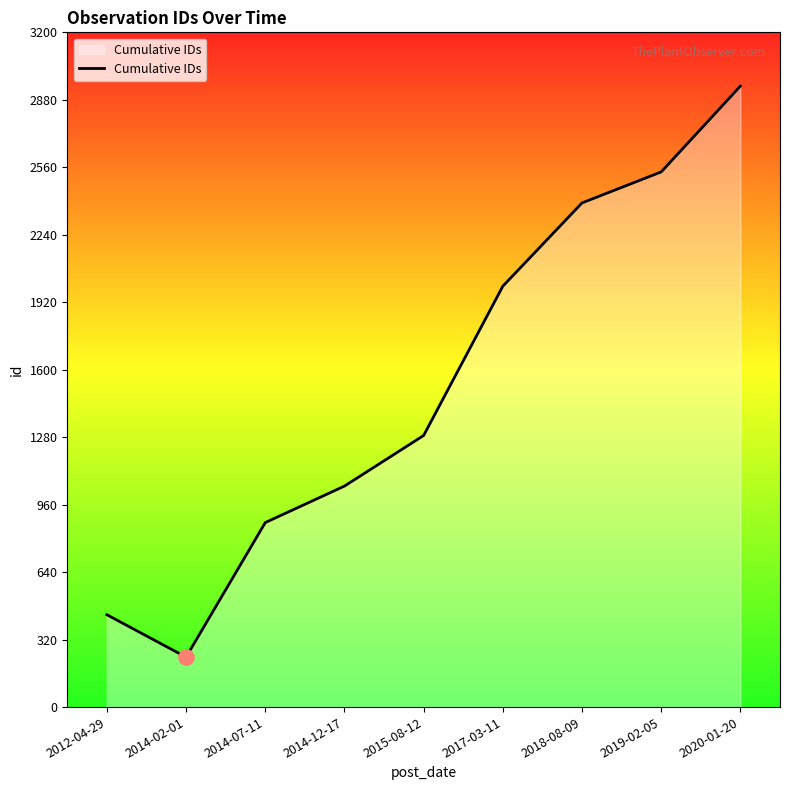

Approximately how many times larger is the value at 2019-02-05 compared to 2017-03-11?

1.3